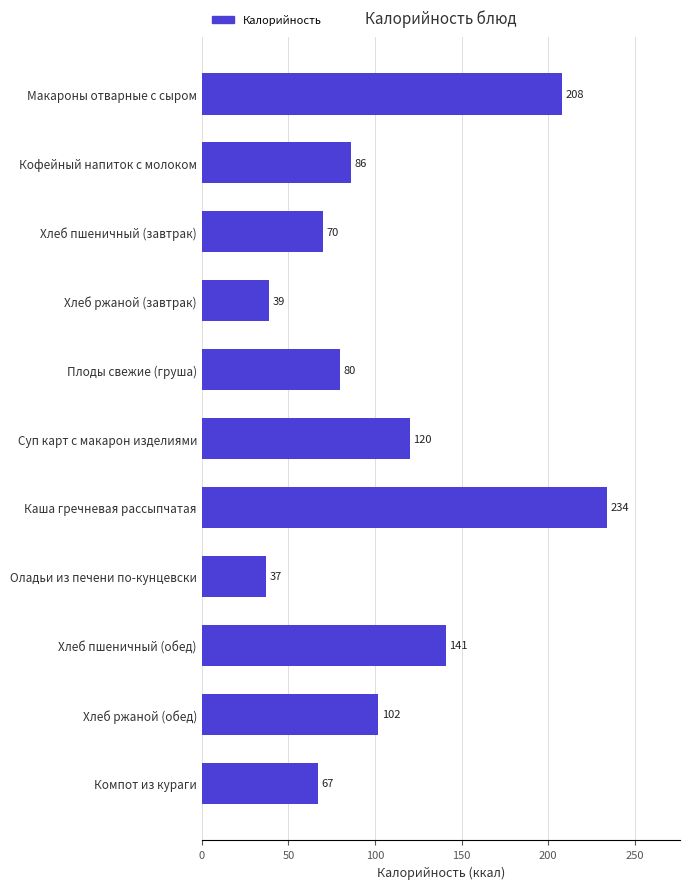

What is the label of the 2nd bar from the bottom?

Хлеб ржаной (обед)